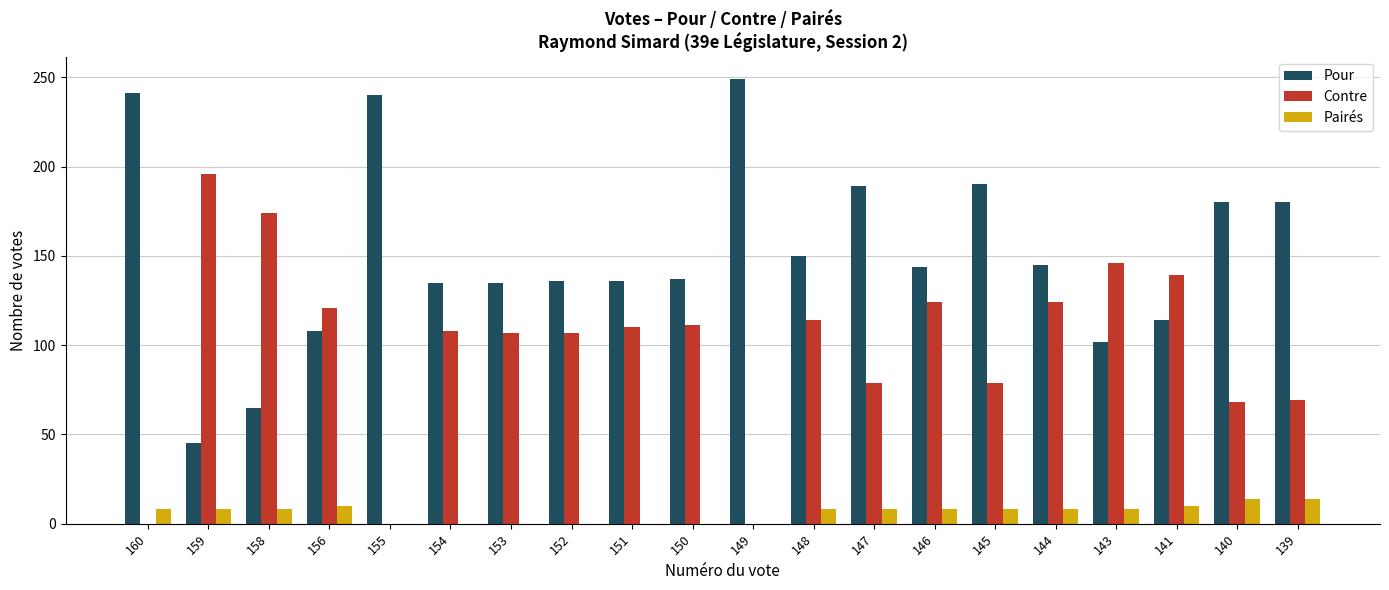

What is the approximate value of Pairés at 160?

8